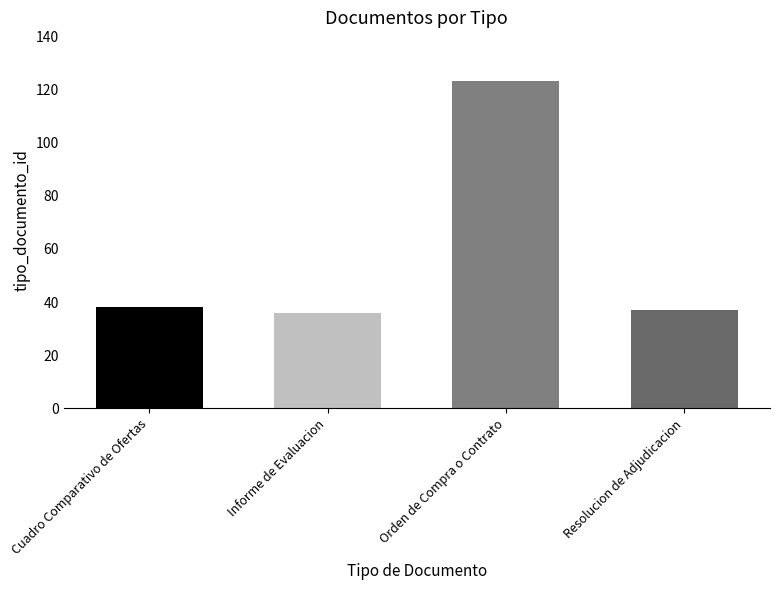

The value at Resolucion de Adjudicacion is 37. True or false?

True